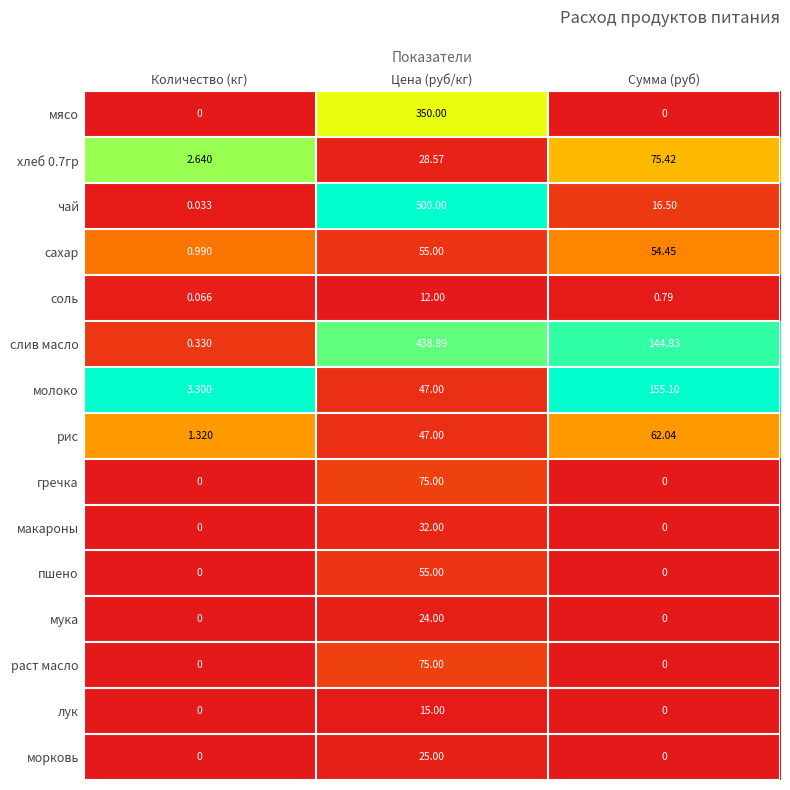

At which label is соль closest to 6?

Сумма (руб)